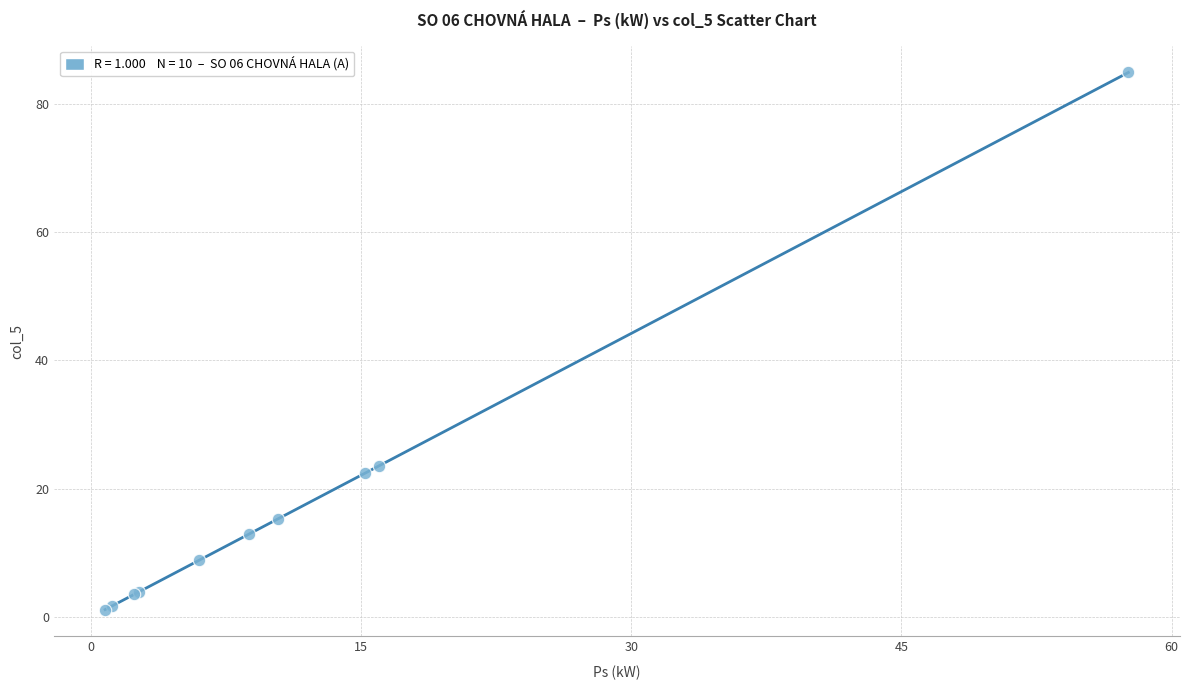

What Y value in the scatter plot is closest to 43?

23.6